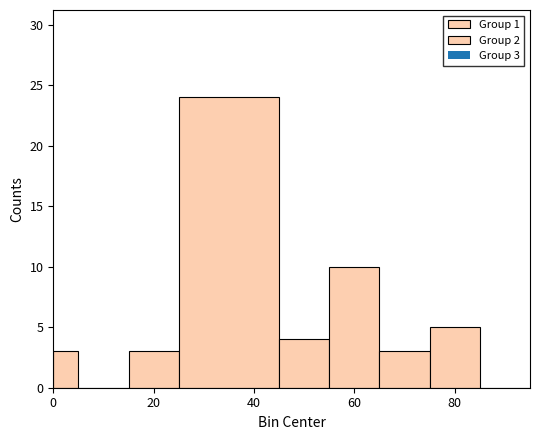

Read against the x-axis, roughly where is the centre of the tallest bar?

36